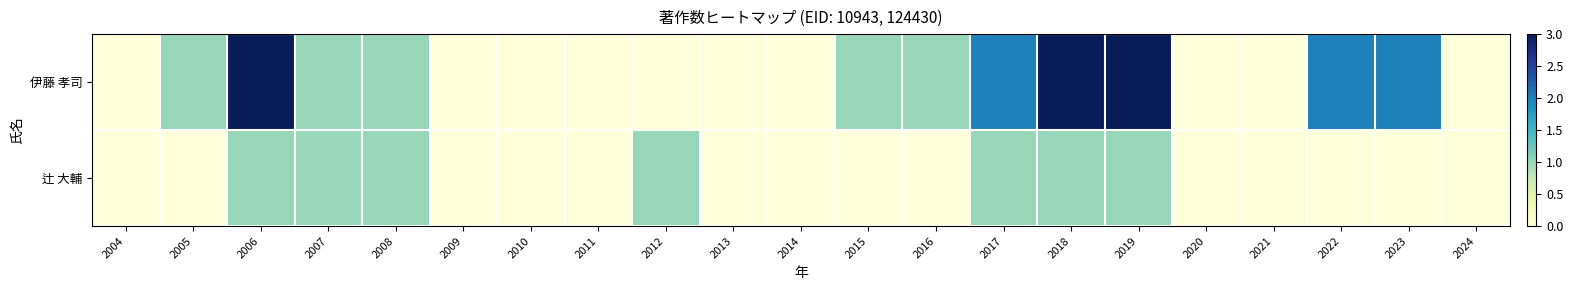

How many data points does each series have?

21